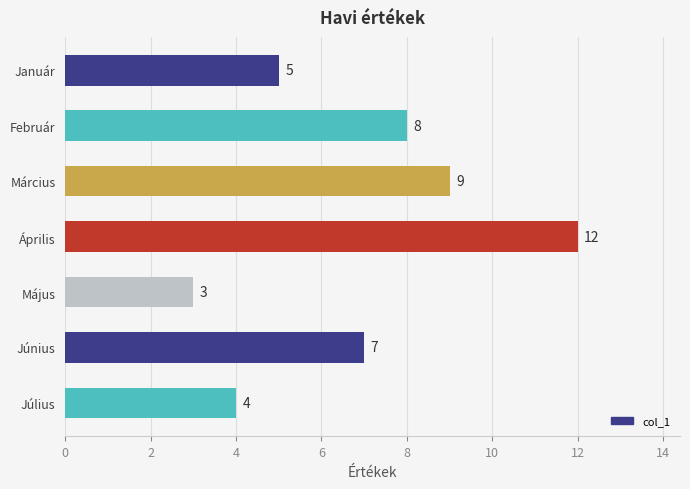

What is the difference between the maximum and minimum values?

9